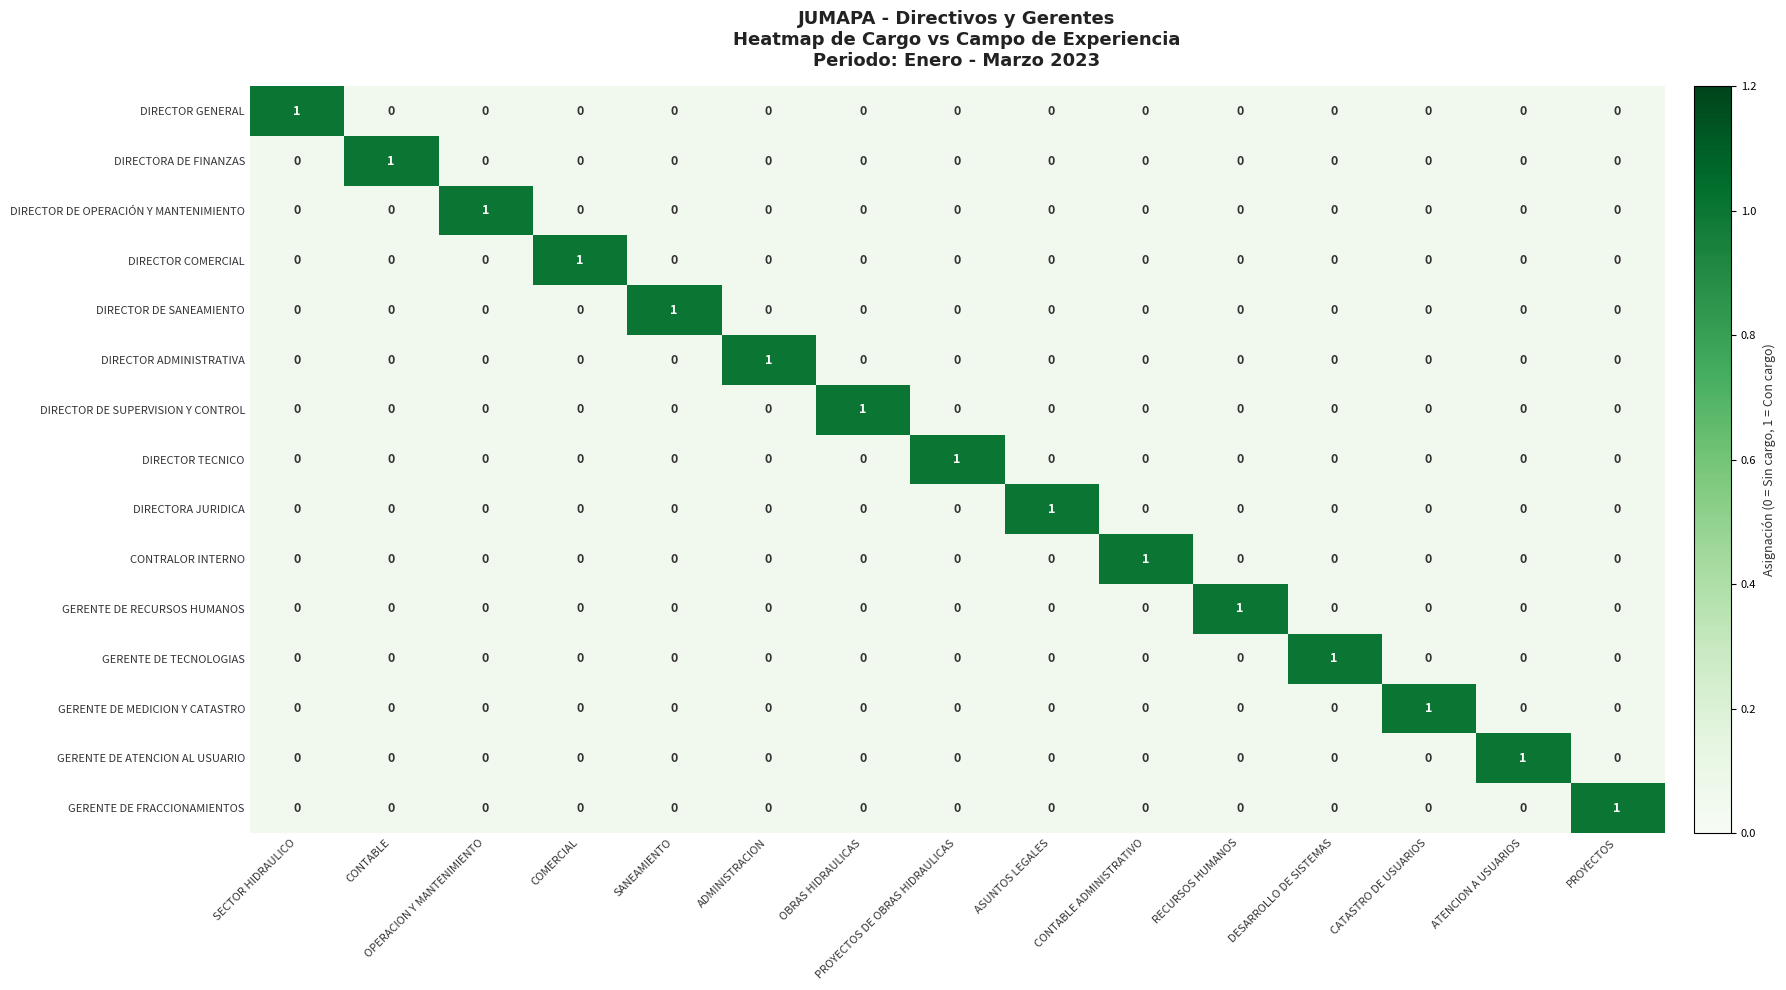

The GERENTE DE MEDICION Y CATASTRO series shows -1 at SANEAMIENTO. True or false?

False